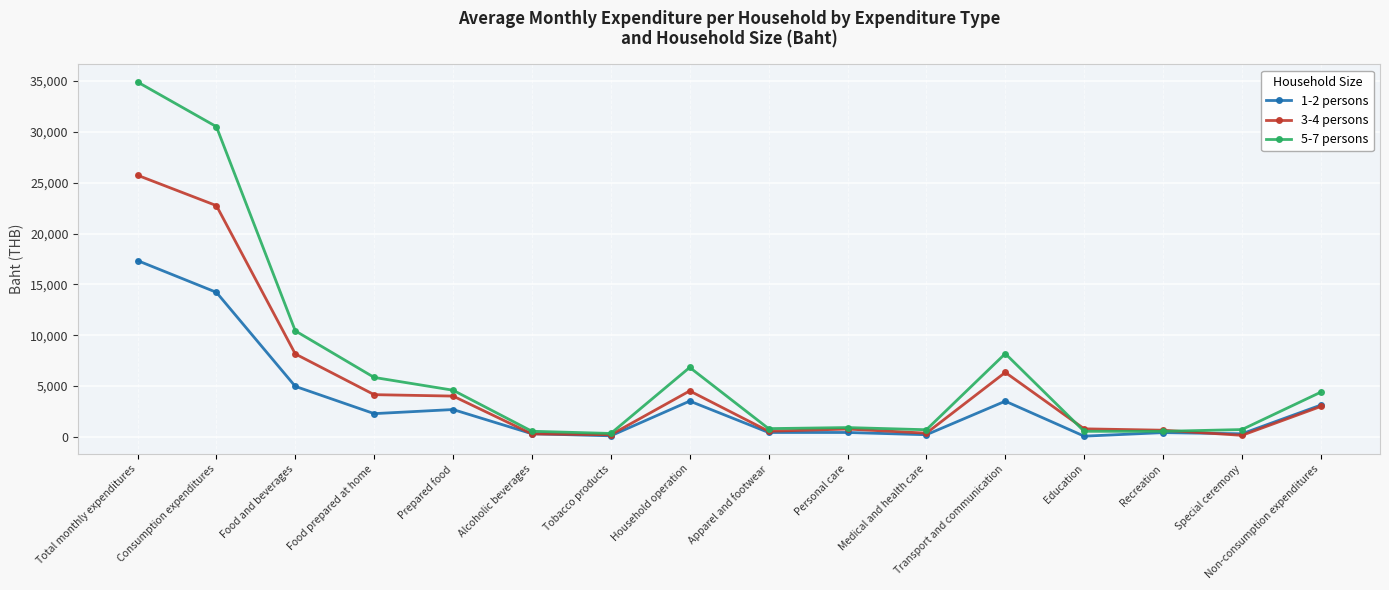

What is the smallest value displayed?

64